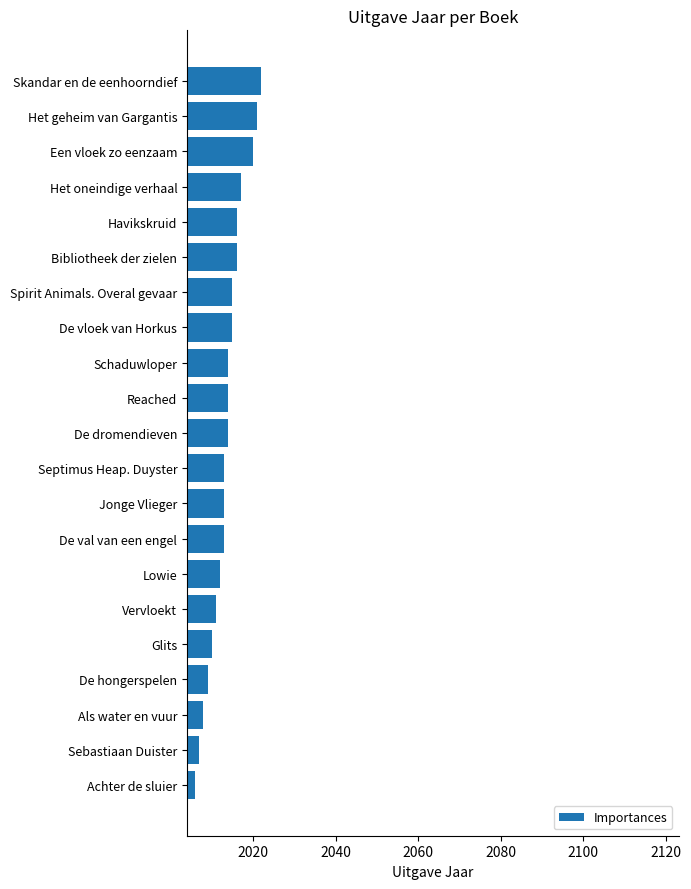

The value at Skandar en de eenhoorndief is 2022. True or false?

True